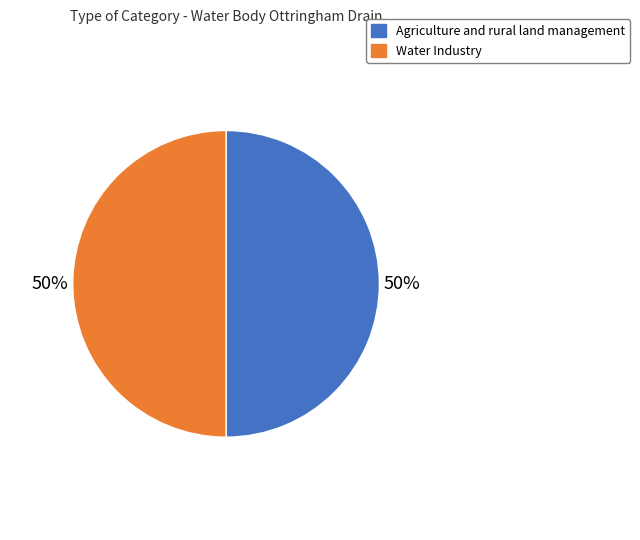

True or false: Water Industry accounts for 62% of the total.

False